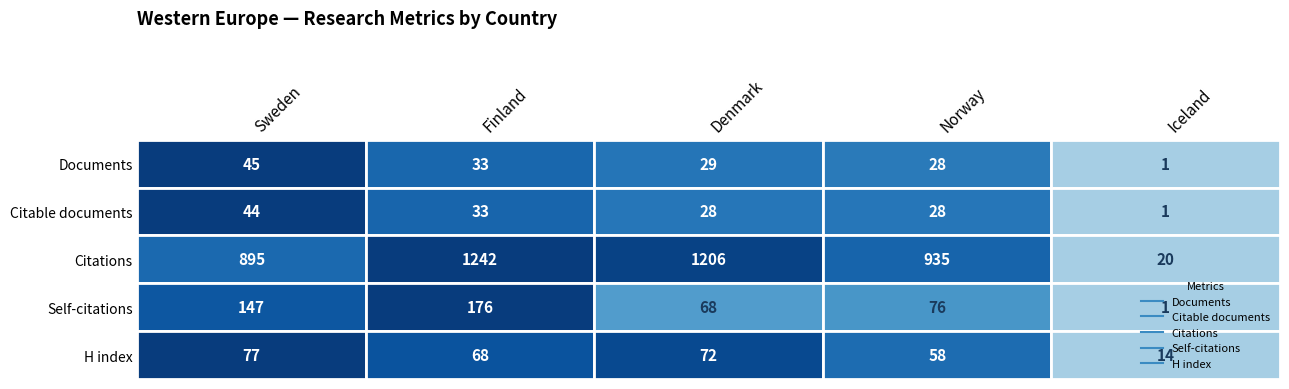

What is the spread (max minus min) of values at Sweden?

851